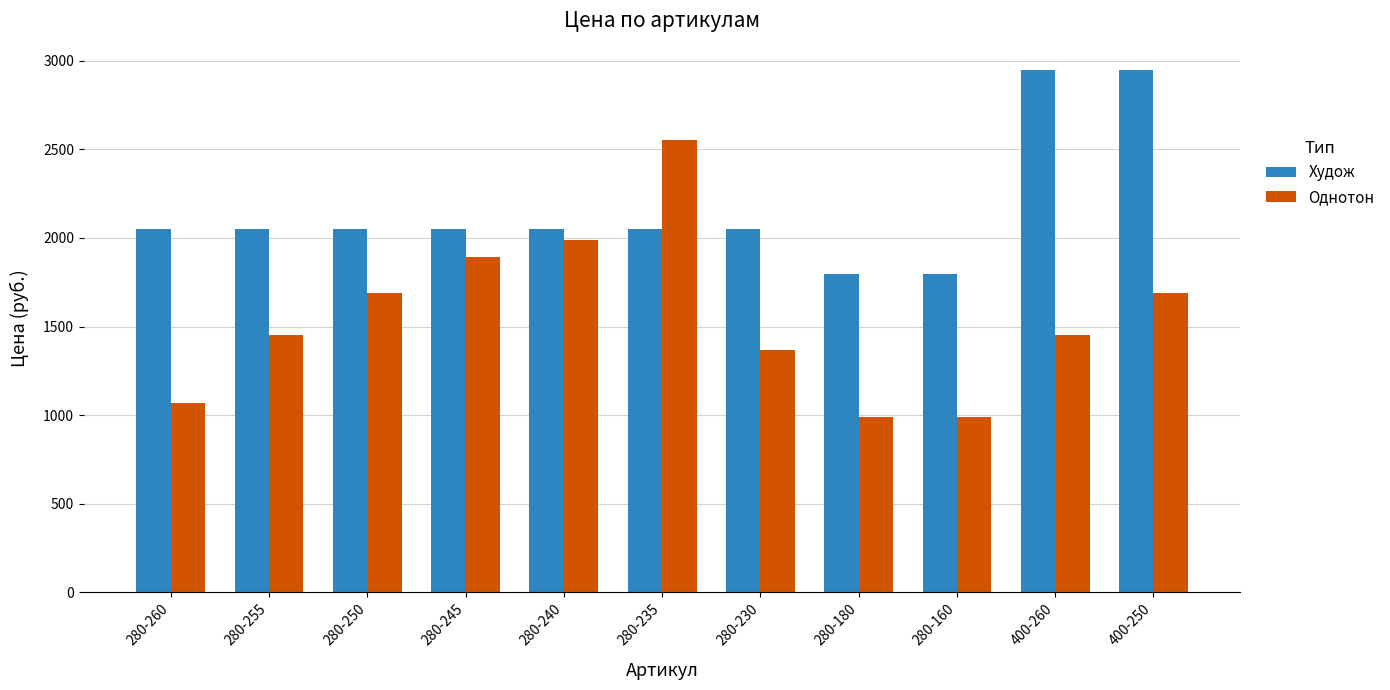

What is the spread (max minus min) of values at 280-235?

501